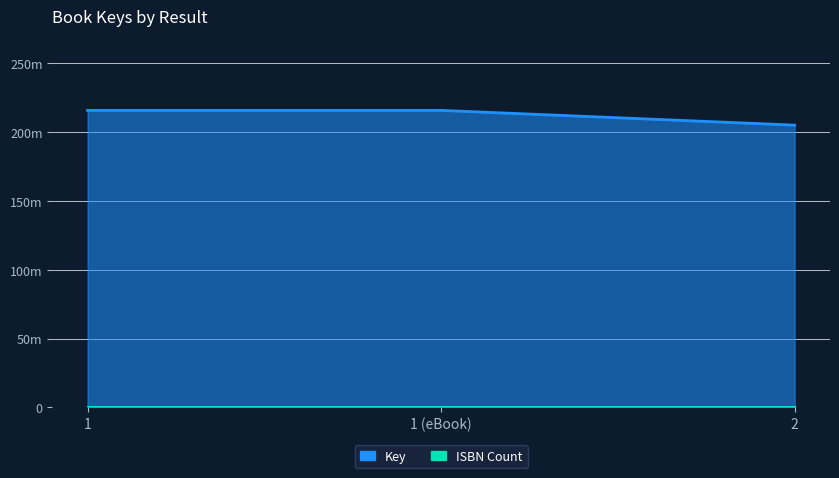

What is the value of the 2nd point from the left?

215776071